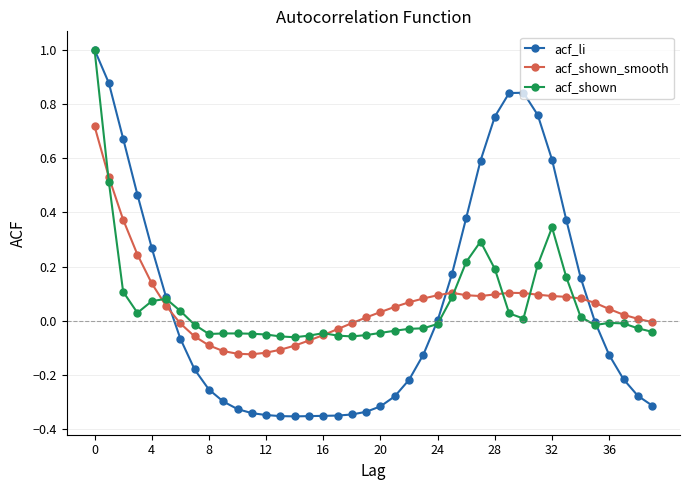

What is the highest value of the acf_li series?

1.0